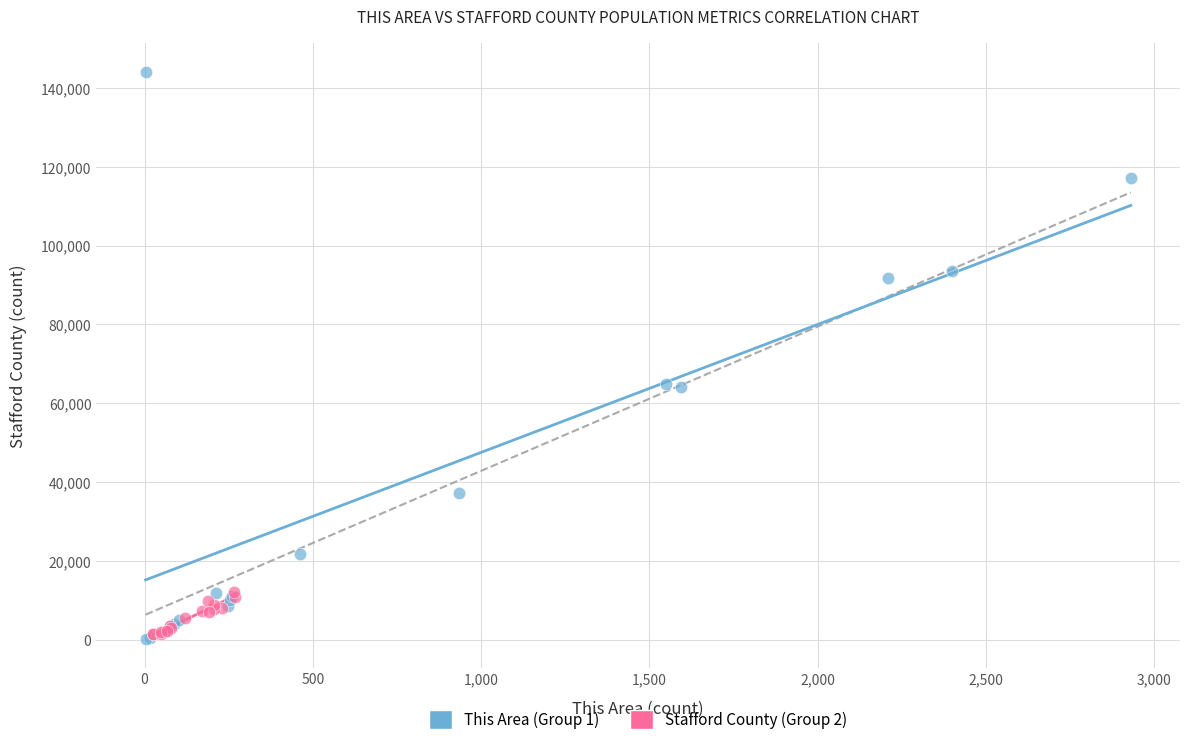

Which series has the largest Y range (max minus min)?

This Area (Group 1)